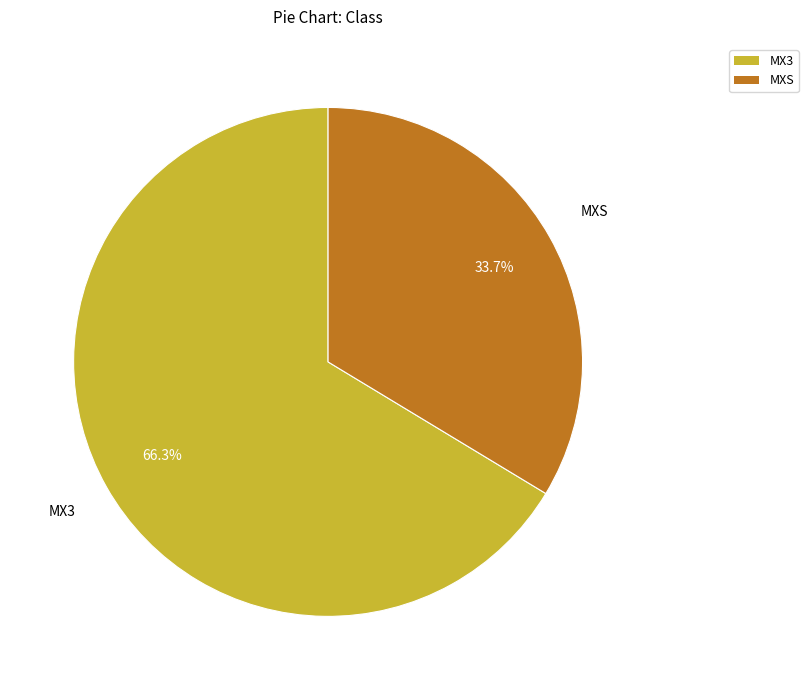

True or false: MX3 accounts for 73% of the total.

False